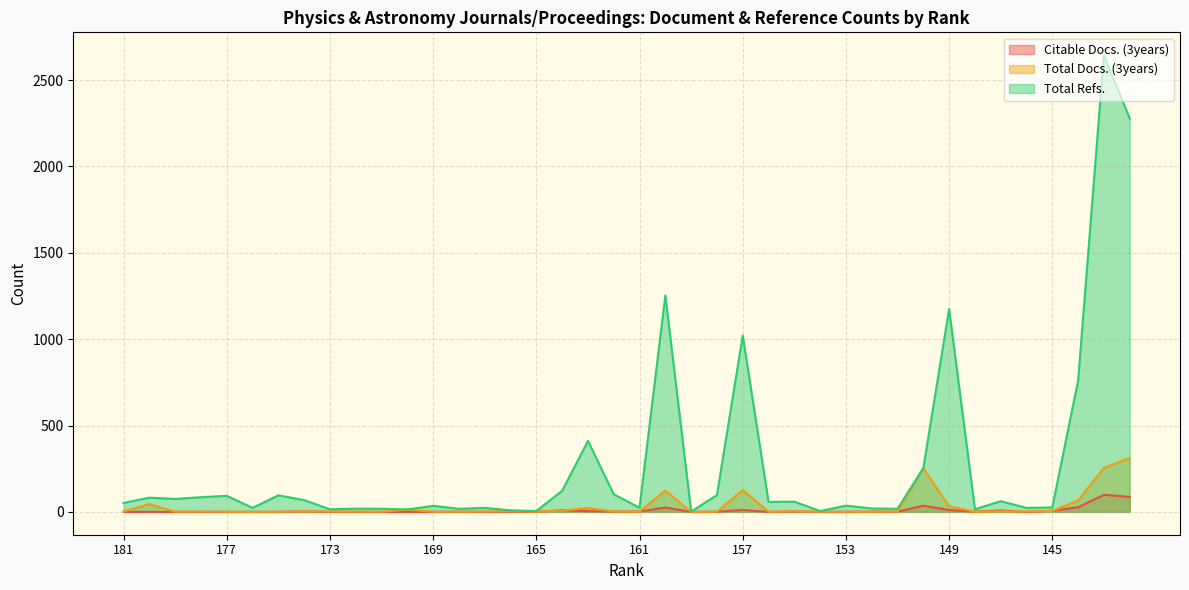

List the labels in order of Total Docs. (3years) value, largest first.

142, 143, 150, 157, 160, 144, 180, 149, 163, 170, 164, 145, 174, 166, 155, 147, 181, 178, 173, 172, 167, 165, 162, 151, 146, 179, 177, 175, 171, 169, 168, 161, 158, 156, 154, 153, 152, 148, 176, 159